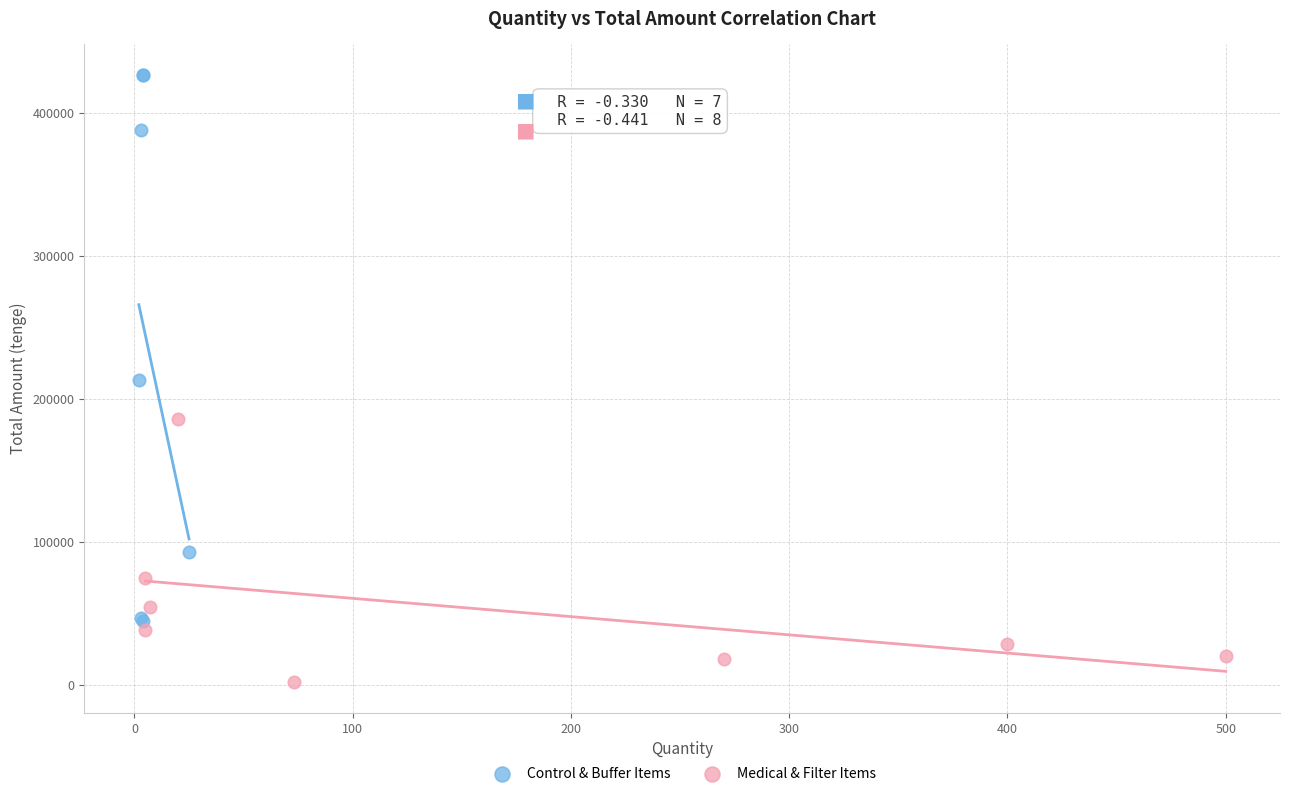

Which series has the largest Y range (max minus min)?

Control & Buffer Items